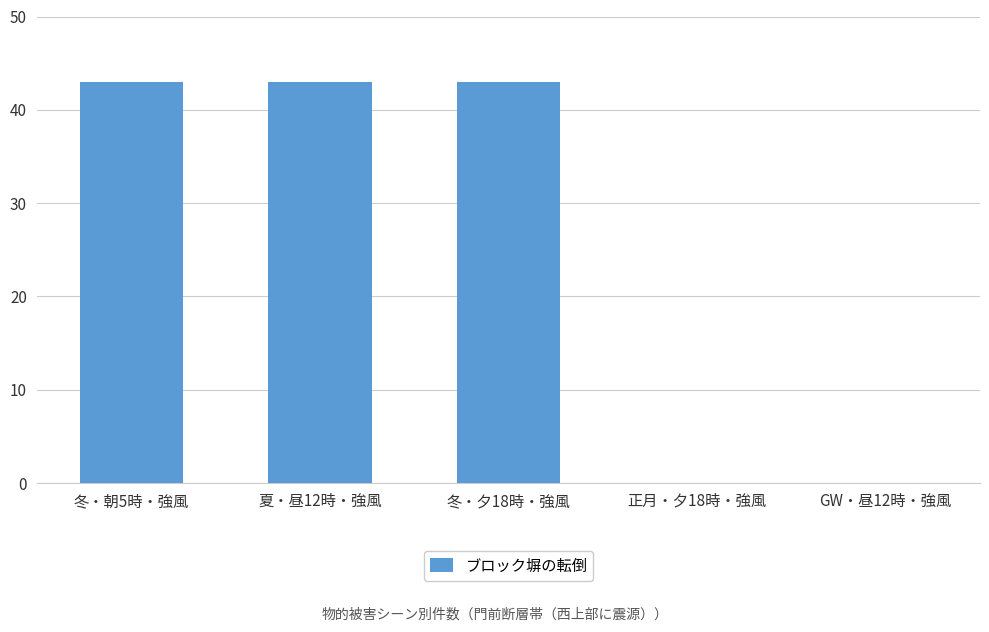

What is the sum of all values?

129.0